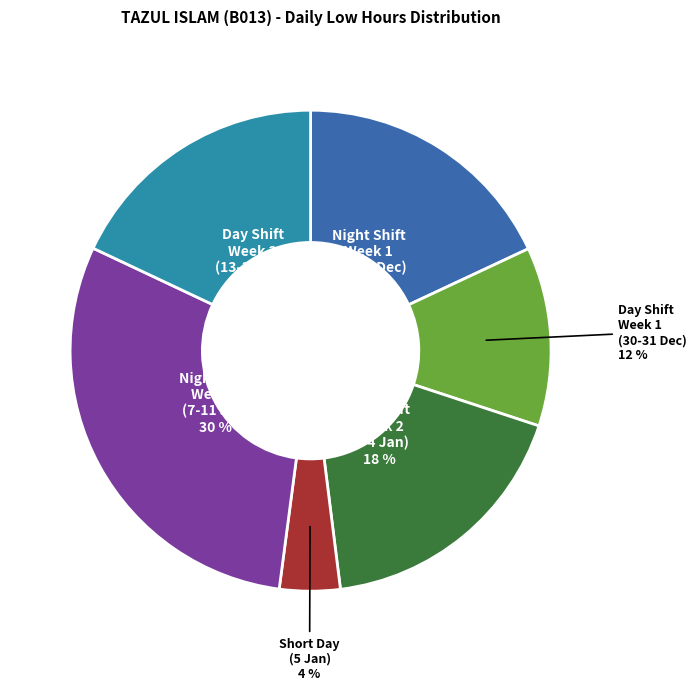

To the nearest percent, what portion does Day Shift Week 3 (13-15 Jan) represent?

18%